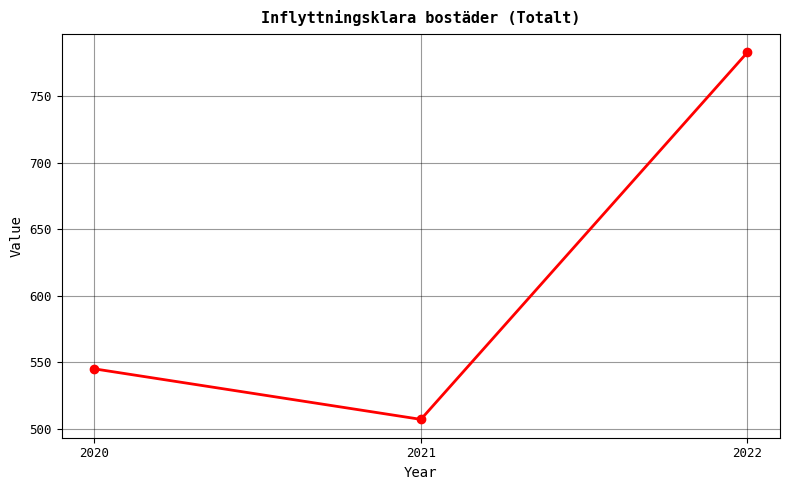

Reading left to right, transcribe all the data shown in this chart.

545	507	783